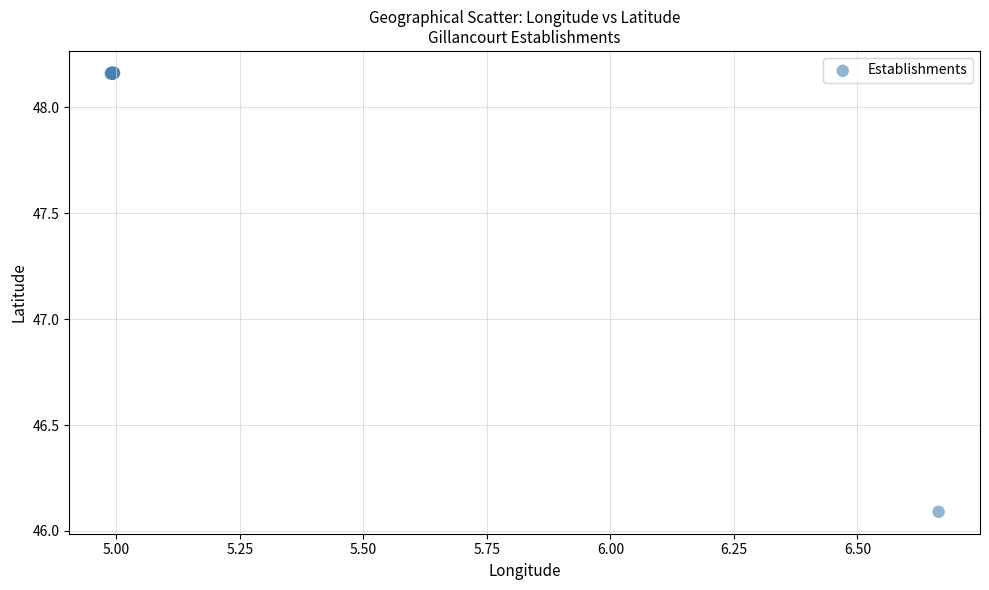

What Y value in the scatter plot is closest to 47?

46.1